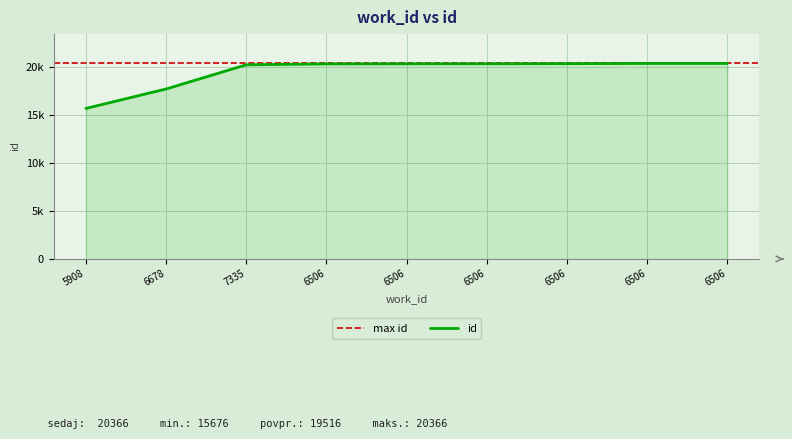

Rank the categories by value from highest to lowest.

6506, 6506, 6506, 6506, 6506, 6506, 7335, 6678, 5908